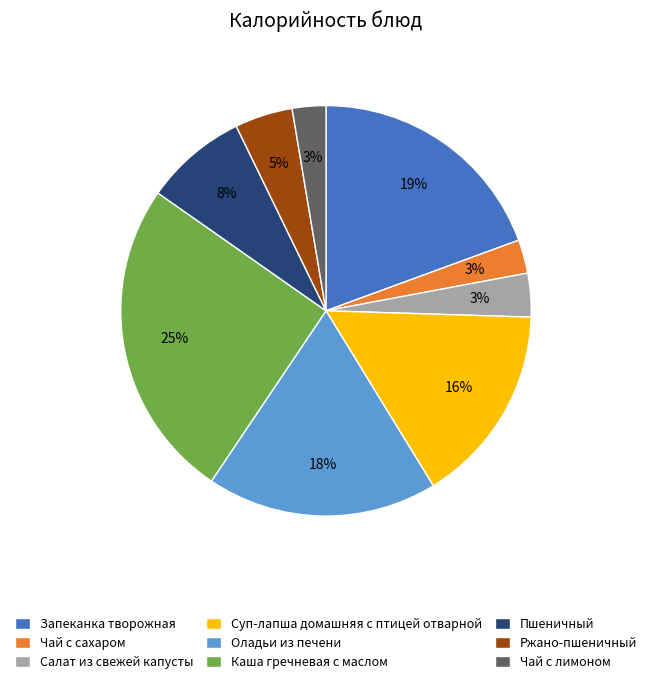

Do Чай с сахаром and Каша гречневая с маслом together represent more than half of the pie?

No